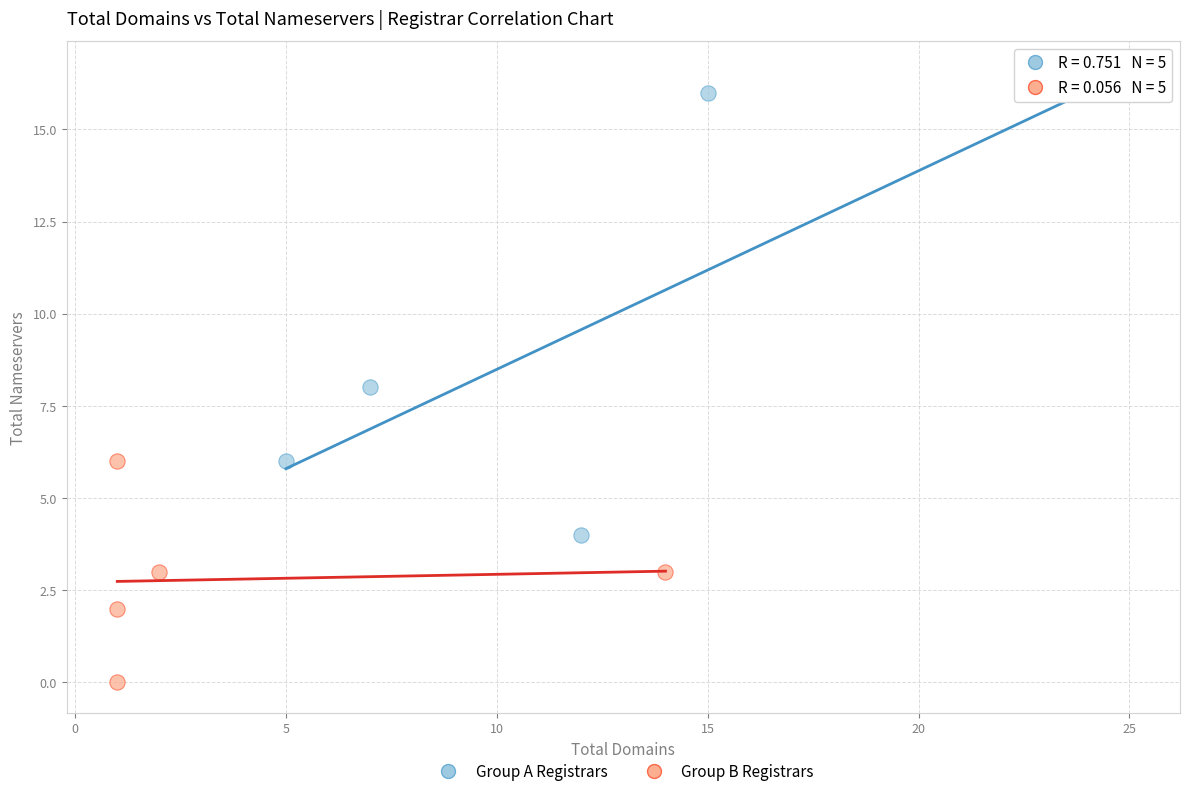

Which series contains the highest Y value?

Group A Registrars